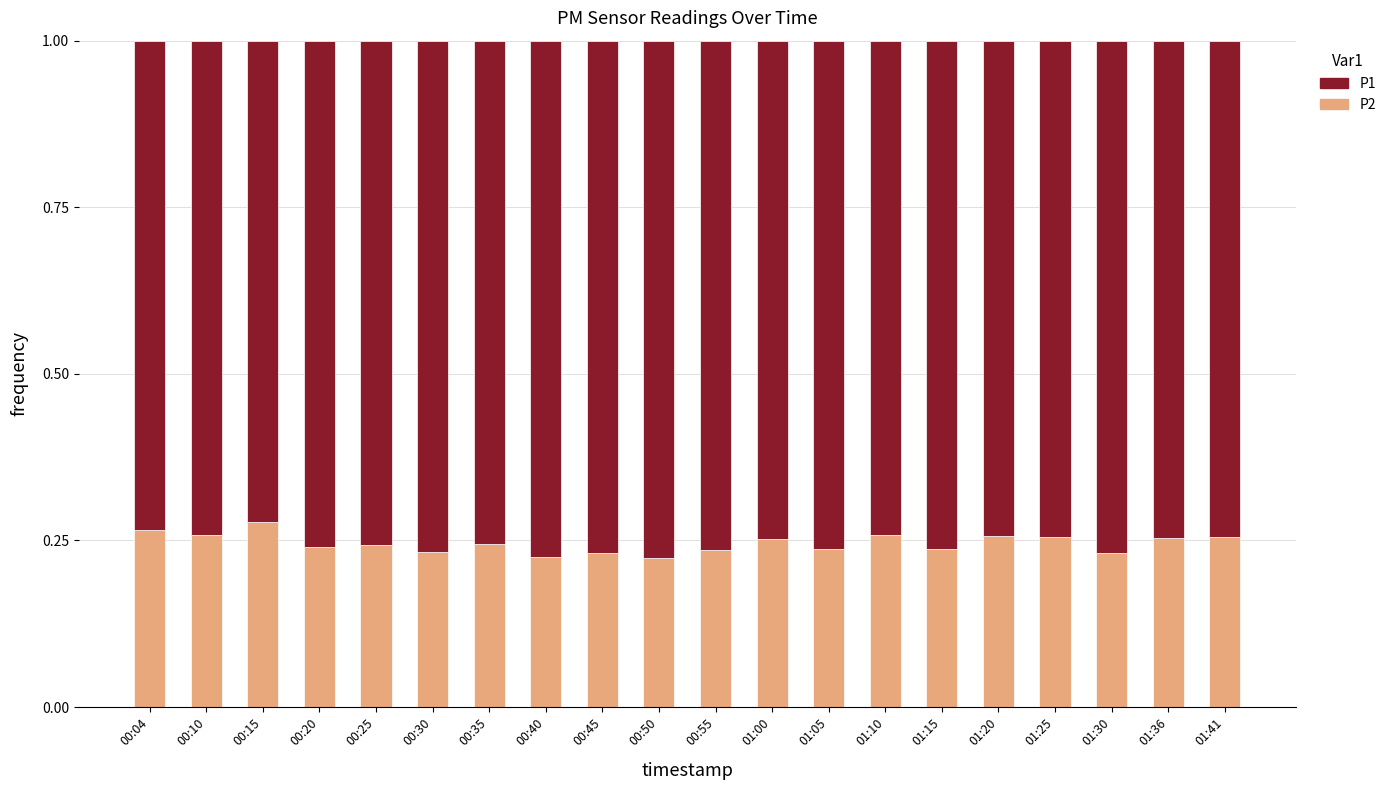

The P2 series shows 0.4 at 00:40. True or false?

False